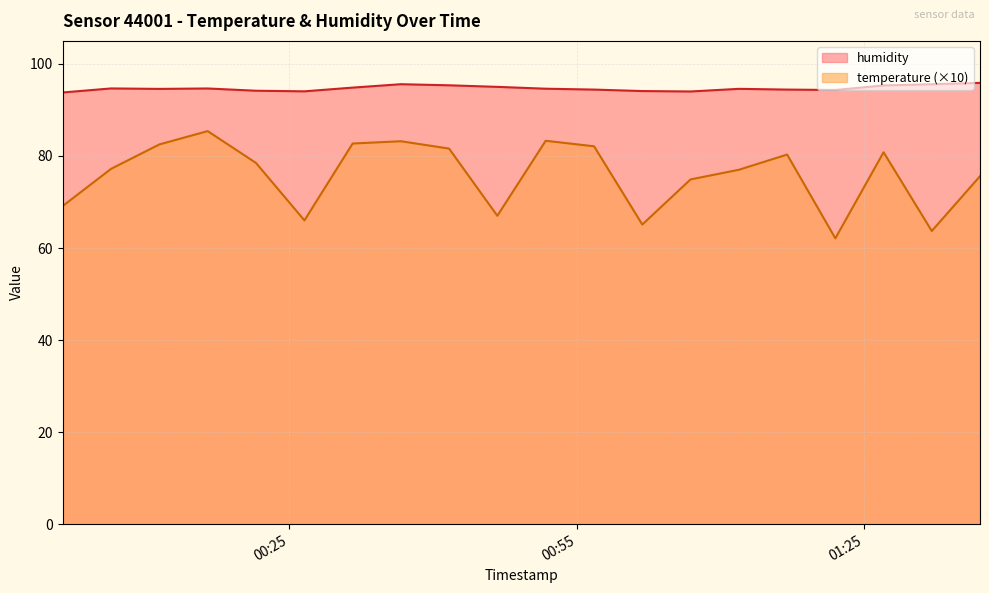

Rank the categories by temperature value from highest to lowest.

2022-11-02T00:16:29, 2022-11-02T00:51:46, 2022-11-02T00:36:39, 2022-11-02T00:31:37, 2022-11-02T00:11:26, 2022-11-02T00:56:49, 2022-11-02T00:41:41, 2022-11-02T01:27:02, 2022-11-02T01:16:58, 2022-11-02T00:21:31, 2022-11-02T00:06:24, 2022-11-02T01:11:56, 2022-11-02T01:37:06, 2022-11-02T01:06:53, 2022-11-02T00:01:20, 2022-11-02T00:46:43, 2022-11-02T00:26:35, 2022-11-02T01:01:51, 2022-11-02T01:32:04, 2022-11-02T01:22:00